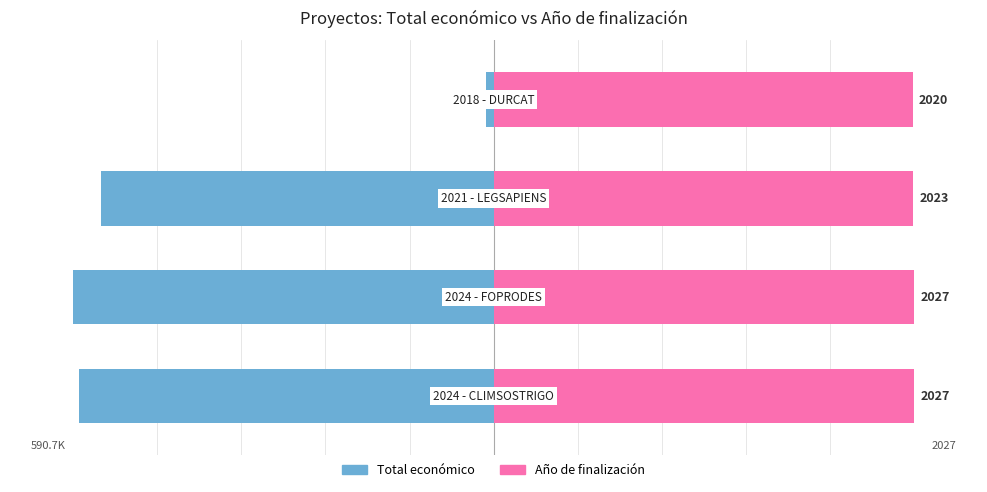

How many groups of bars are there?

4